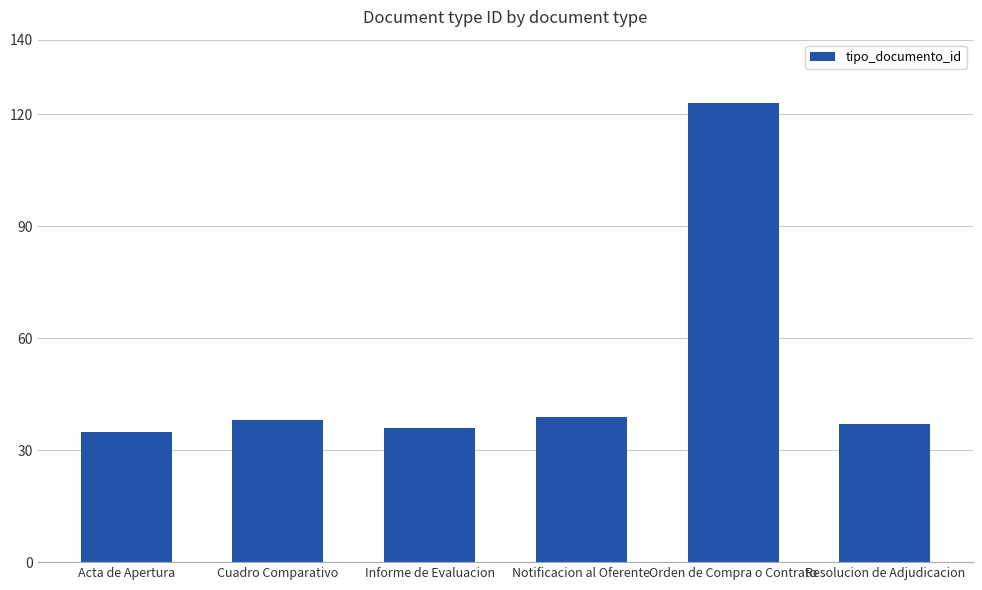

What is the smallest value displayed?

35